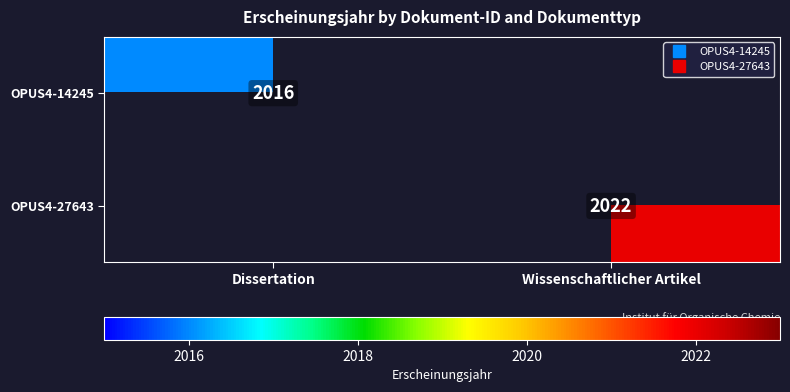

Is it true that OPUS4-27643 equals 2671.3 at Wissenschaftlicher Artikel?

False